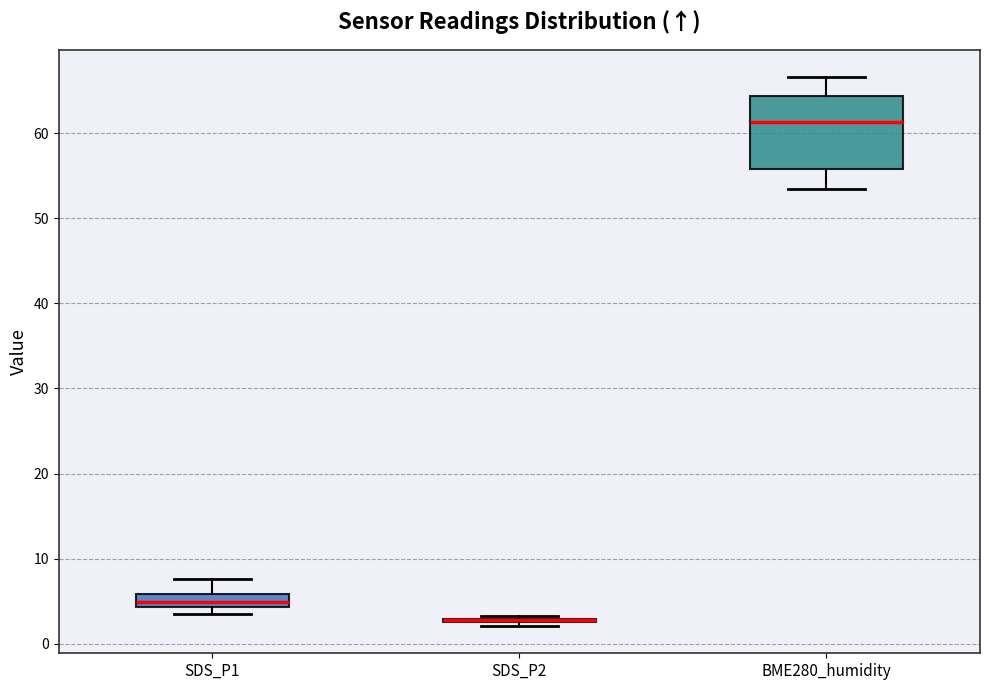

Which box is the tallest, from its lower edge to its upper edge?

BME280_humidity